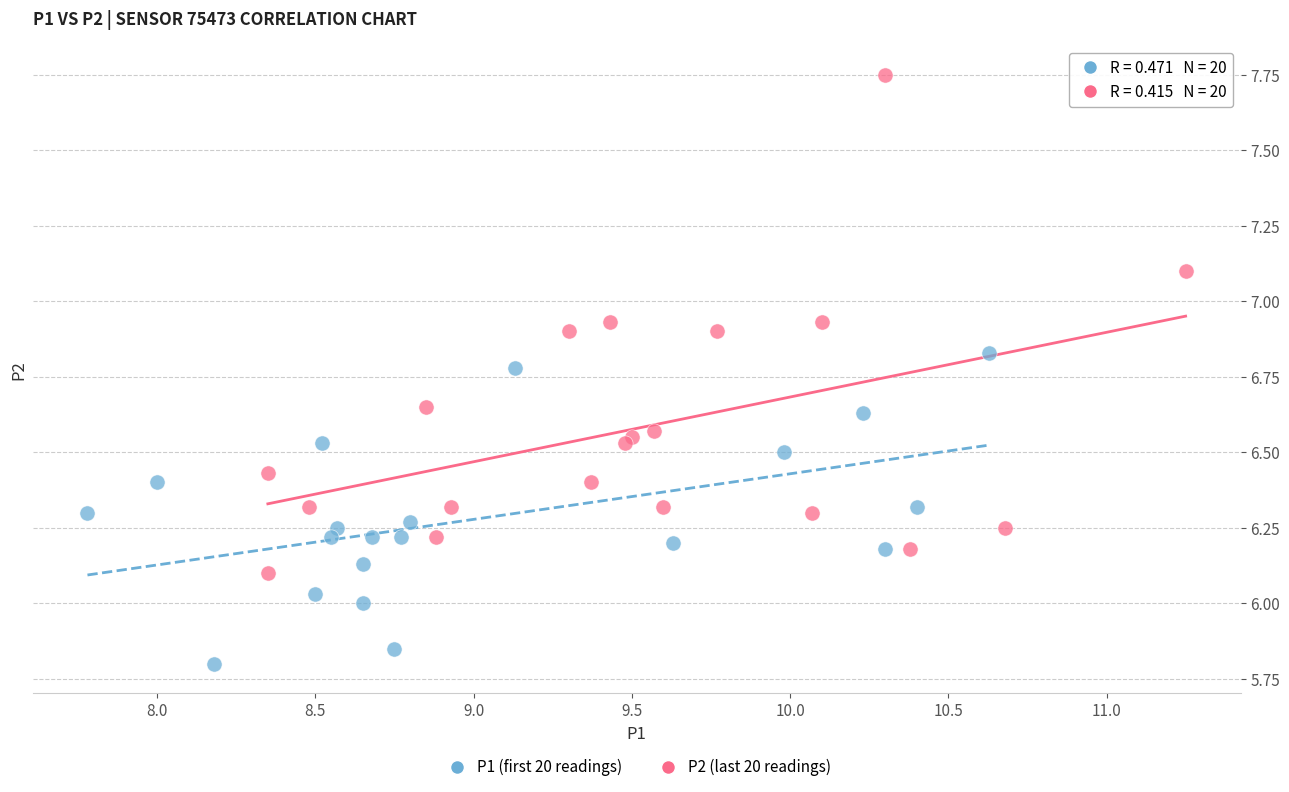

Which series has the largest Y range (max minus min)?

P2 (last 20 readings)